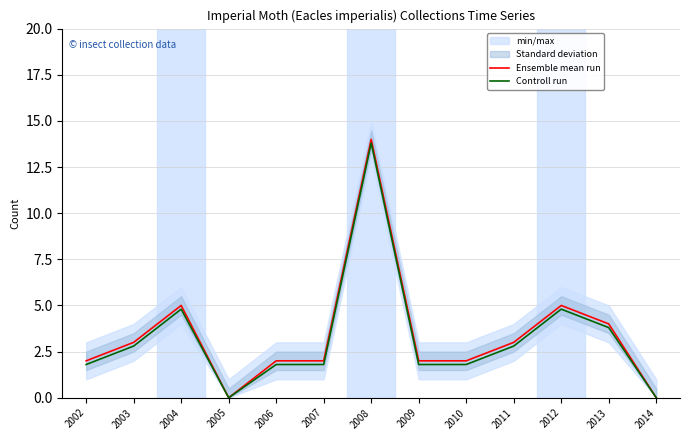

How many categories are shown in the chart?

13